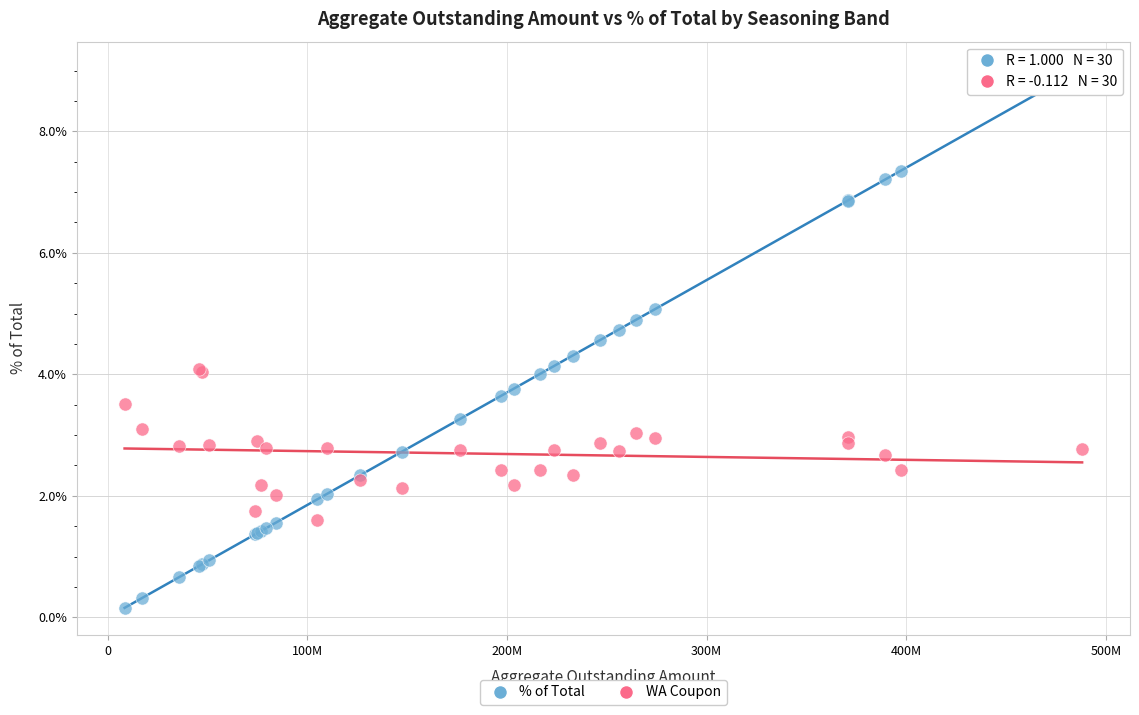

Which series contains the lowest Y value?

% of Total